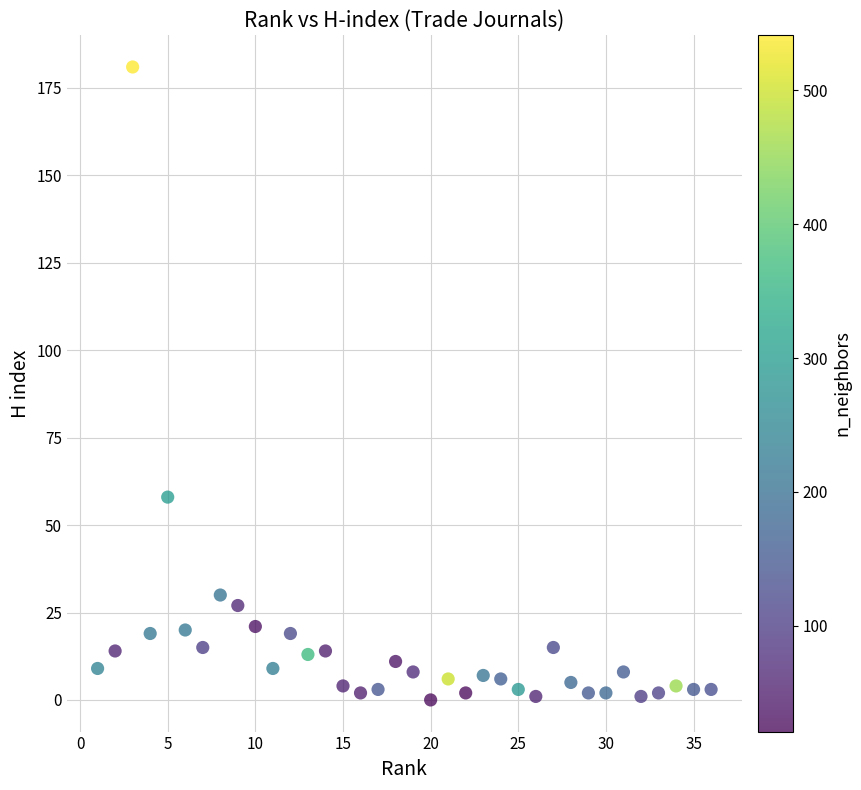

What is the range of Y values (max minus min)?

181